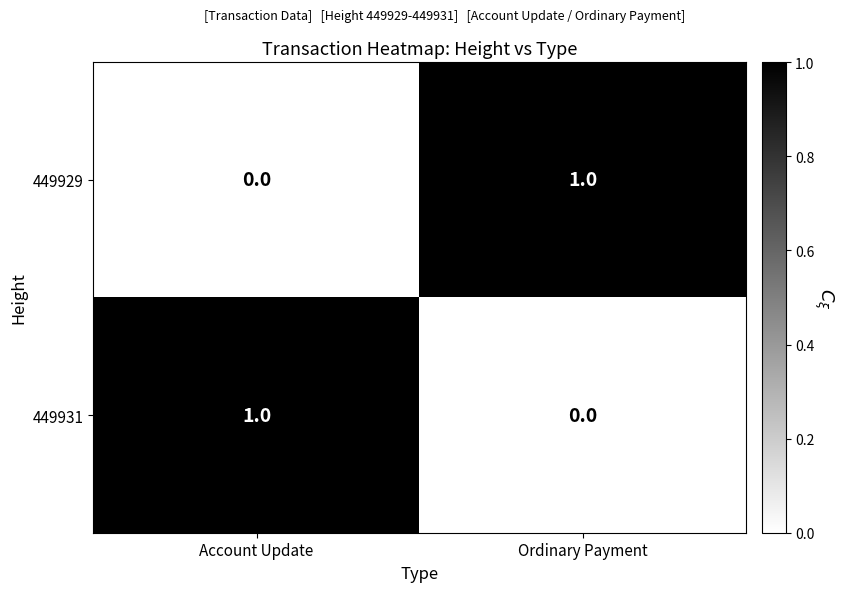

How many categories are shown in the chart?

2